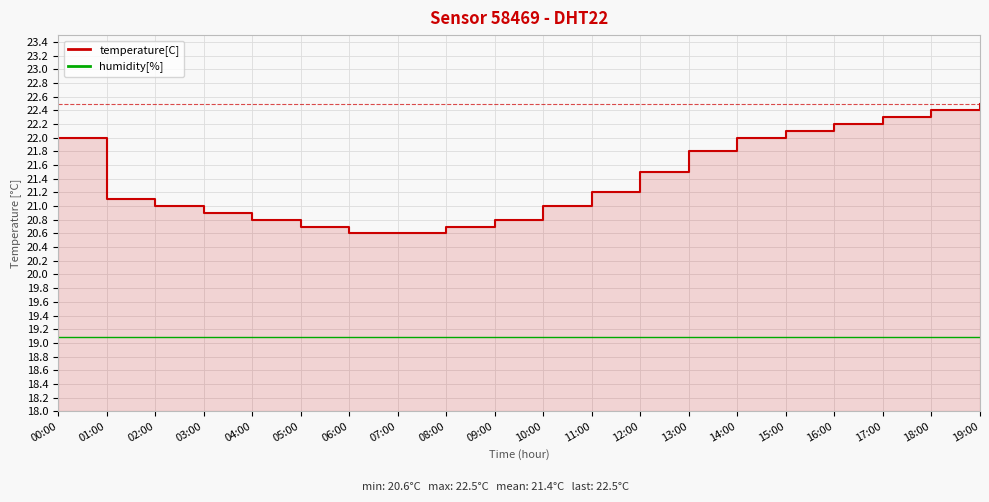

The temperature[C] series shows 32.7 at 10:00. True or false?

False